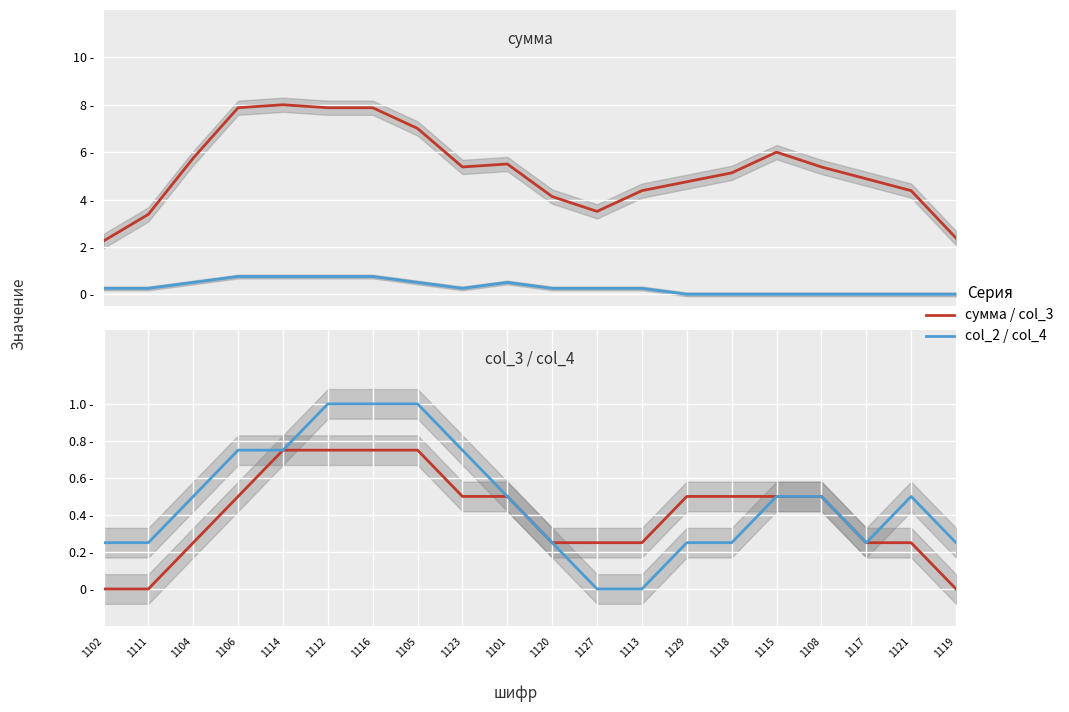

True or false: col_3 and сумма cross at least once.

False